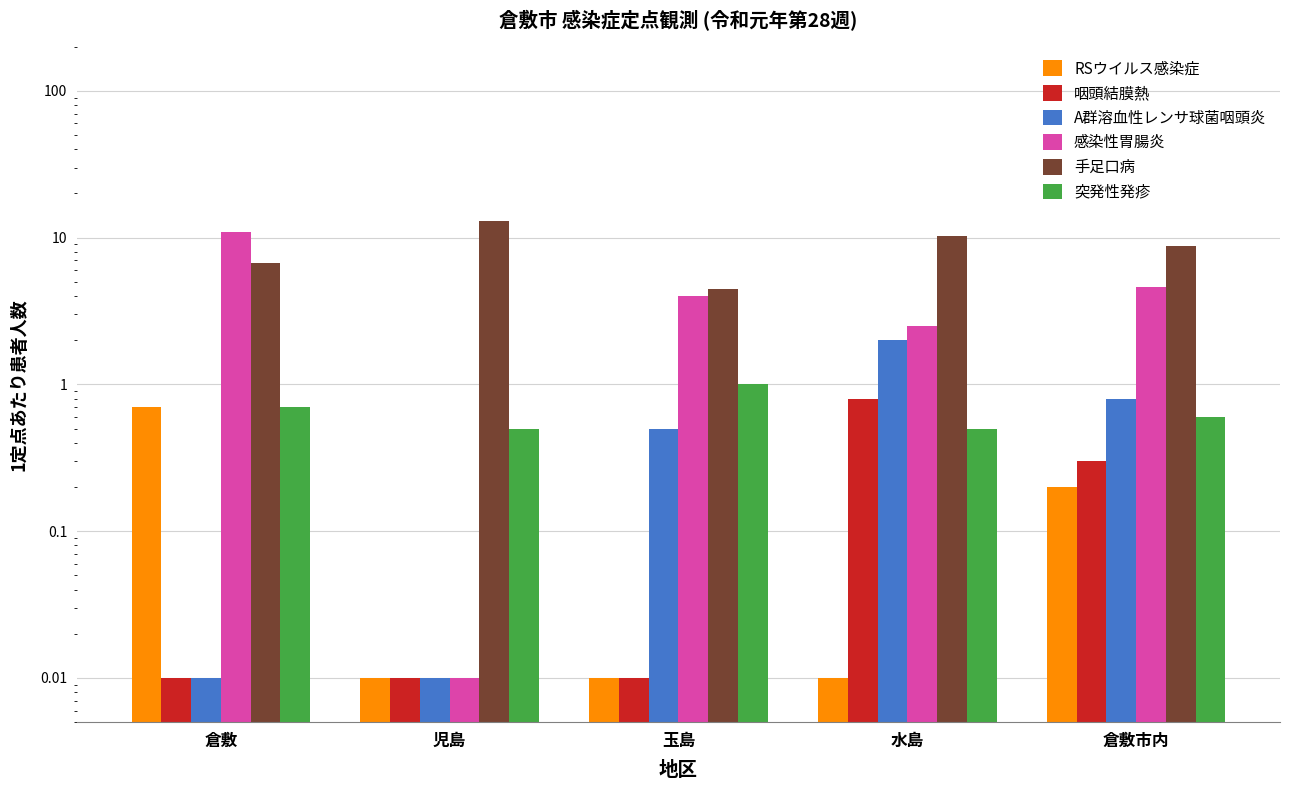

List the labels in order of RSウイルス感染症 value, smallest first.

児島, 玉島, 水島, 倉敷市内, 倉敷